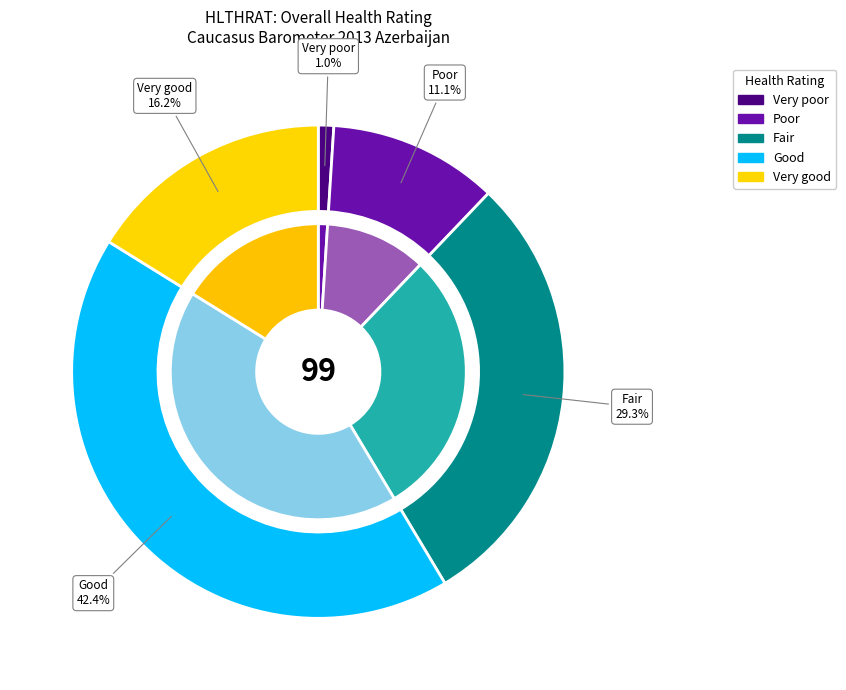

Does Very poor represent more than half of the total?

No